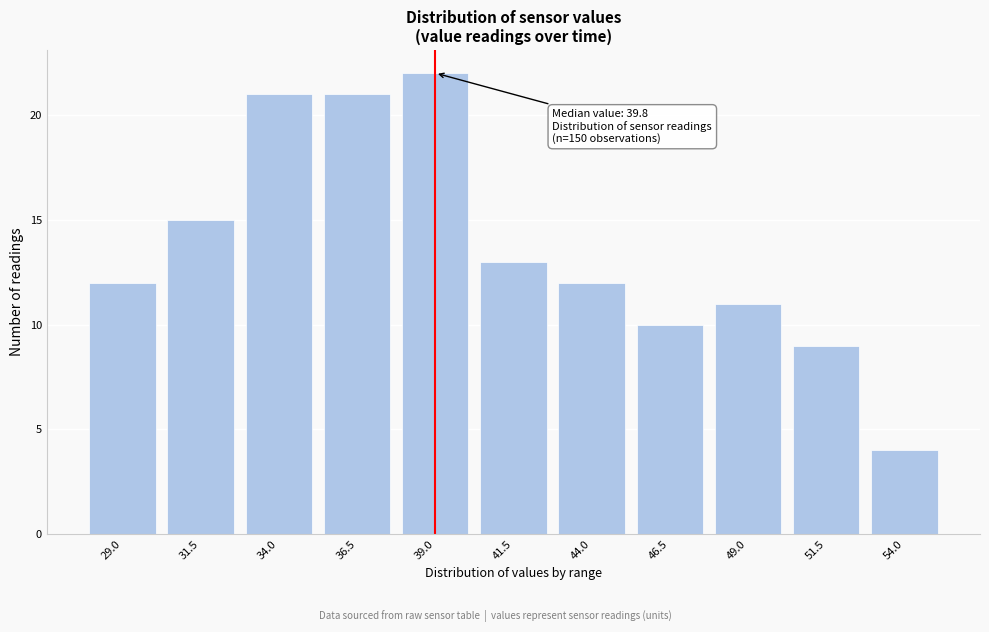

Reading left to right, transcribe all the data shown in this chart.

29.0=12	31.5=15	34.0=21	36.5=21	39.0=22	41.5=13	44.0=12	46.5=10	49.0=11	51.5=9	54.0=4